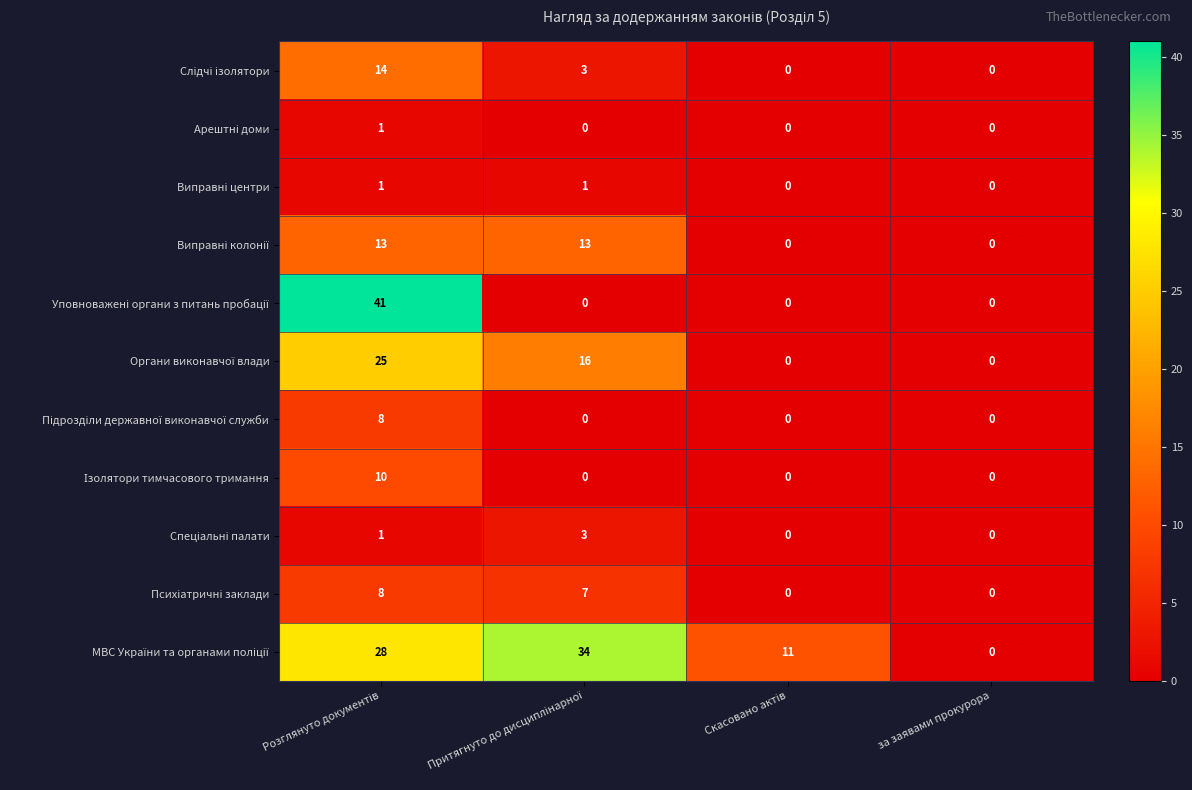

At how many categories does at least one series exceed 7?

3